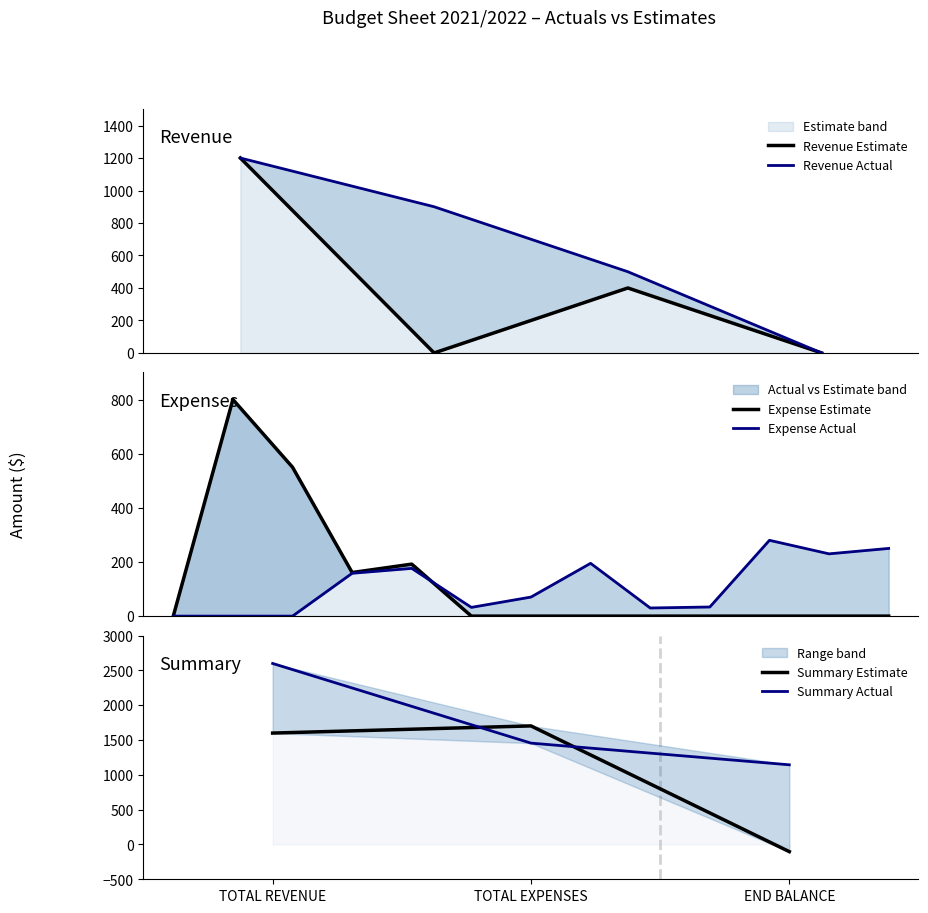

In Revenue Estimate, how many points are higher than both neighbors (excluding endpoints)?

1